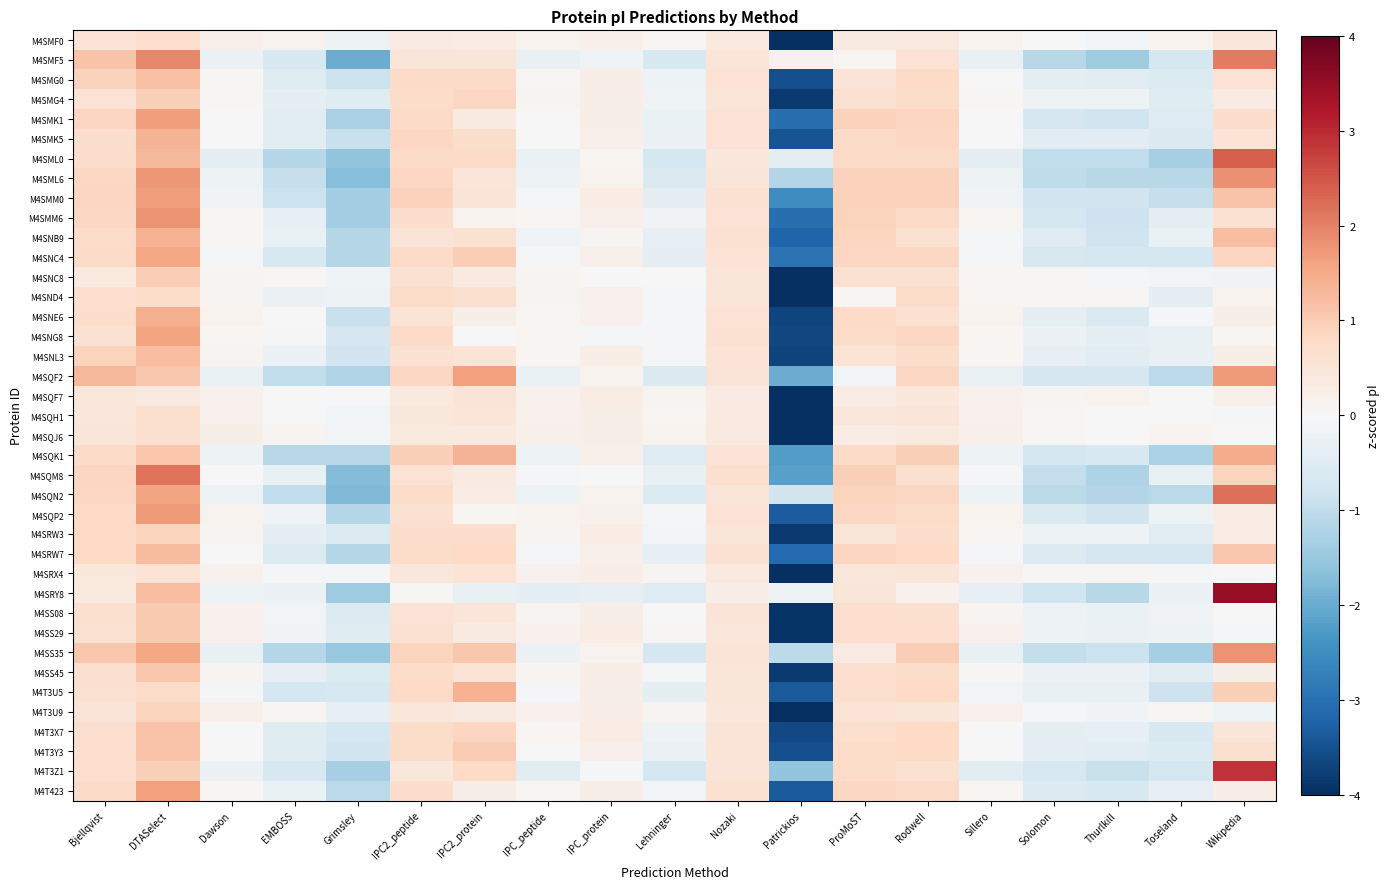

Reading right to left, transcribe all the data shown in this chart.

M4SMF0: Wikipedia=0.4	Toseland=0.1	Thurlkill=-0.1	Solomon=0.0	Sillero=0.1	Rodwell=0.4	ProMoST=0.4	Patrickios=-4.1	Nozaki=0.4	Lehninger=0.1	IPC_protein=0.2	IPC_peptide=0.1	IPC2_protein=0.3	IPC2_peptide=0.3	Grimsley=-0.2	EMBOSS=0.1	Dawson=0.2	DTASelect=0.7	Bjellqvist=0.5
M4SMF5: Wikipedia=2.1	Toseland=-0.7	Thurlkill=-1.4	Solomon=-1.1	Sillero=-0.3	Rodwell=0.6	ProMoST=0.1	Patrickios=0.2	Nozaki=0.5	Lehninger=-0.6	IPC_protein=-0.1	IPC_peptide=-0.3	IPC2_protein=0.5	IPC2_peptide=0.5	Grimsley=-2.0	EMBOSS=-0.6	Dawson=-0.2	DTASelect=1.9	Bjellqvist=1.1
M4SMG0: Wikipedia=0.6	Toseland=-0.6	Thurlkill=-0.4	Solomon=-0.4	Sillero=-0.0	Rodwell=0.8	ProMoST=0.5	Patrickios=-3.5	Nozaki=0.6	Lehninger=-0.2	IPC_protein=0.3	IPC_peptide=0.0	IPC2_protein=0.8	IPC2_peptide=0.8	Grimsley=-0.8	EMBOSS=-0.5	Dawson=0.0	DTASelect=1.2	Bjellqvist=0.9
M4SMG4: Wikipedia=0.3	Toseland=-0.5	Thurlkill=-0.2	Solomon=-0.2	Sillero=0.1	Rodwell=0.7	ProMoST=0.6	Patrickios=-3.8	Nozaki=0.5	Lehninger=-0.1	IPC_protein=0.2	IPC_peptide=0.1	IPC2_protein=0.8	IPC2_peptide=0.7	Grimsley=-0.5	EMBOSS=-0.4	Dawson=0.1	DTASelect=1.0	Bjellqvist=0.6
M4SMK1: Wikipedia=0.7	Toseland=-0.5	Thurlkill=-0.8	Solomon=-0.7	Sillero=0.0	Rodwell=0.8	ProMoST=0.9	Patrickios=-3.0	Nozaki=0.6	Lehninger=-0.3	IPC_protein=0.2	IPC_peptide=0.0	IPC2_protein=0.4	IPC2_peptide=0.8	Grimsley=-1.3	EMBOSS=-0.5	Dawson=0.0	DTASelect=1.7	Bjellqvist=0.8
M4SMK5: Wikipedia=0.5	Toseland=-0.6	Thurlkill=-0.5	Solomon=-0.4	Sillero=0.0	Rodwell=0.8	ProMoST=0.8	Patrickios=-3.4	Nozaki=0.6	Lehninger=-0.2	IPC_protein=0.2	IPC_peptide=0.0	IPC2_protein=0.7	IPC2_peptide=0.8	Grimsley=-0.9	EMBOSS=-0.5	Dawson=0.0	DTASelect=1.4	Bjellqvist=0.7
M4SML0: Wikipedia=2.4	Toseland=-1.3	Thurlkill=-1.0	Solomon=-1.0	Sillero=-0.4	Rodwell=0.8	ProMoST=0.8	Patrickios=-0.4	Nozaki=0.4	Lehninger=-0.7	IPC_protein=0.1	IPC_peptide=-0.3	IPC2_protein=0.8	IPC2_peptide=0.8	Grimsley=-1.6	EMBOSS=-1.1	Dawson=-0.4	DTASelect=1.3	Bjellqvist=0.7
M4SML6: Wikipedia=1.8	Toseland=-1.1	Thurlkill=-1.1	Solomon=-1.0	Sillero=-0.2	Rodwell=0.9	ProMoST=0.9	Patrickios=-1.2	Nozaki=0.5	Lehninger=-0.6	IPC_protein=0.1	IPC_peptide=-0.2	IPC2_protein=0.5	IPC2_peptide=0.8	Grimsley=-1.7	EMBOSS=-0.9	Dawson=-0.2	DTASelect=1.7	Bjellqvist=0.8
M4SMM0: Wikipedia=1.1	Toseland=-0.9	Thurlkill=-0.8	Solomon=-0.8	Sillero=-0.1	Rodwell=0.9	ProMoST=0.9	Patrickios=-2.5	Nozaki=0.6	Lehninger=-0.4	IPC_protein=0.3	IPC_peptide=-0.0	IPC2_protein=0.5	IPC2_peptide=0.9	Grimsley=-1.3	EMBOSS=-0.9	Dawson=-0.1	DTASelect=1.7	Bjellqvist=0.8
M4SMM6: Wikipedia=0.6	Toseland=-0.4	Thurlkill=-0.8	Solomon=-0.7	Sillero=0.1	Rodwell=0.8	ProMoST=0.9	Patrickios=-3.0	Nozaki=0.6	Lehninger=-0.1	IPC_protein=0.2	IPC_peptide=0.1	IPC2_protein=0.1	IPC2_peptide=0.7	Grimsley=-1.3	EMBOSS=-0.3	Dawson=0.1	DTASelect=1.8	Bjellqvist=0.8
M4SNB9: Wikipedia=1.2	Toseland=-0.3	Thurlkill=-0.8	Solomon=-0.5	Sillero=-0.1	Rodwell=0.6	ProMoST=0.9	Patrickios=-3.2	Nozaki=0.6	Lehninger=-0.3	IPC_protein=0.1	IPC_peptide=-0.1	IPC2_protein=0.6	IPC2_peptide=0.5	Grimsley=-1.1	EMBOSS=-0.3	Dawson=0.0	DTASelect=1.4	Bjellqvist=0.7
M4SNC4: Wikipedia=0.9	Toseland=-0.7	Thurlkill=-0.7	Solomon=-0.6	Sillero=-0.1	Rodwell=0.8	ProMoST=0.8	Patrickios=-3.0	Nozaki=0.6	Lehninger=-0.4	IPC_protein=0.2	IPC_peptide=-0.1	IPC2_protein=1.0	IPC2_peptide=0.8	Grimsley=-1.1	EMBOSS=-0.6	Dawson=-0.1	DTASelect=1.5	Bjellqvist=0.8
M4SNC8: Wikipedia=-0.1	Toseland=-0.1	Thurlkill=-0.0	Solomon=0.1	Sillero=0.1	Rodwell=0.6	ProMoST=0.6	Patrickios=-4.0	Nozaki=0.5	Lehninger=-0.0	IPC_protein=-0.0	IPC_peptide=0.1	IPC2_protein=0.4	IPC2_peptide=0.6	Grimsley=-0.2	EMBOSS=0.1	Dawson=0.1	DTASelect=1.0	Bjellqvist=0.4
M4SND4: Wikipedia=0.1	Toseland=-0.4	Thurlkill=0.0	Solomon=0.0	Sillero=0.1	Rodwell=0.7	ProMoST=0.1	Patrickios=-4.0	Nozaki=0.5	Lehninger=-0.0	IPC_protein=0.2	IPC_peptide=0.1	IPC2_protein=0.6	IPC2_peptide=0.7	Grimsley=-0.2	EMBOSS=-0.2	Dawson=0.1	DTASelect=0.7	Bjellqvist=0.7
M4SNE6: Wikipedia=0.2	Toseland=-0.0	Thurlkill=-0.6	Solomon=-0.4	Sillero=0.1	Rodwell=0.6	ProMoST=0.8	Patrickios=-3.7	Nozaki=0.6	Lehninger=-0.0	IPC_protein=0.2	IPC_peptide=0.1	IPC2_protein=0.2	IPC2_peptide=0.5	Grimsley=-0.9	EMBOSS=-0.0	Dawson=0.1	DTASelect=1.4	Bjellqvist=0.7
M4SNG8: Wikipedia=0.1	Toseland=-0.3	Thurlkill=-0.4	Solomon=-0.2	Sillero=0.1	Rodwell=0.8	ProMoST=0.7	Patrickios=-3.6	Nozaki=0.6	Lehninger=-0.1	IPC_protein=-0.0	IPC_peptide=0.1	IPC2_protein=0.0	IPC2_peptide=0.8	Grimsley=-0.7	EMBOSS=-0.1	Dawson=0.1	DTASelect=1.6	Bjellqvist=0.6
M4SNL3: Wikipedia=0.2	Toseland=-0.3	Thurlkill=-0.4	Solomon=-0.3	Sillero=0.1	Rodwell=0.7	ProMoST=0.6	Patrickios=-3.7	Nozaki=0.6	Lehninger=-0.1	IPC_protein=0.3	IPC_peptide=0.1	IPC2_protein=0.6	IPC2_peptide=0.6	Grimsley=-0.8	EMBOSS=-0.2	Dawson=0.1	DTASelect=1.2	Bjellqvist=0.9
M4SQF2: Wikipedia=1.7	Toseland=-1.1	Thurlkill=-0.7	Solomon=-0.7	Sillero=-0.3	Rodwell=0.8	ProMoST=-0.1	Patrickios=-2.0	Nozaki=0.5	Lehninger=-0.6	IPC_protein=0.1	IPC_peptide=-0.3	IPC2_protein=1.6	IPC2_peptide=0.8	Grimsley=-1.2	EMBOSS=-1.0	Dawson=-0.3	DTASelect=1.1	Bjellqvist=1.3
M4SQF7: Wikipedia=0.2	Toseland=-0.0	Thurlkill=0.1	Solomon=0.1	Sillero=0.2	Rodwell=0.4	ProMoST=0.3	Patrickios=-4.2	Nozaki=0.3	Lehninger=0.1	IPC_protein=0.3	IPC_peptide=0.2	IPC2_protein=0.5	IPC2_peptide=0.4	Grimsley=0.0	EMBOSS=0.0	Dawson=0.2	DTASelect=0.4	Bjellqvist=0.5
M4SQH1: Wikipedia=-0.0	Toseland=-0.0	Thurlkill=0.0	Solomon=0.1	Sillero=0.2	Rodwell=0.5	ProMoST=0.5	Patrickios=-4.1	Nozaki=0.4	Lehninger=0.1	IPC_protein=0.2	IPC_peptide=0.2	IPC2_protein=0.5	IPC2_peptide=0.5	Grimsley=-0.1	EMBOSS=0.0	Dawson=0.2	DTASelect=0.6	Bjellqvist=0.4
M4SQJ6: Wikipedia=0.0	Toseland=0.1	Thurlkill=0.0	Solomon=0.1	Sillero=0.2	Rodwell=0.4	ProMoST=0.3	Patrickios=-4.2	Nozaki=0.4	Lehninger=0.2	IPC_protein=0.2	IPC_peptide=0.2	IPC2_protein=0.4	IPC2_peptide=0.4	Grimsley=-0.1	EMBOSS=0.1	Dawson=0.2	DTASelect=0.6	Bjellqvist=0.5
M4SQK1: Wikipedia=1.5	Toseland=-1.3	Thurlkill=-0.6	Solomon=-0.7	Sillero=-0.2	Rodwell=0.9	ProMoST=0.8	Patrickios=-2.2	Nozaki=0.5	Lehninger=-0.5	IPC_protein=0.2	IPC_peptide=-0.2	IPC2_protein=1.4	IPC2_peptide=0.9	Grimsley=-1.1	EMBOSS=-1.1	Dawson=-0.2	DTASelect=1.1	Bjellqvist=0.8
M4SQM8: Wikipedia=0.9	Toseland=-0.3	Thurlkill=-1.2	Solomon=-0.9	Sillero=-0.1	Rodwell=0.7	ProMoST=0.9	Patrickios=-2.2	Nozaki=0.7	Lehninger=-0.3	IPC_protein=0.0	IPC_peptide=-0.1	IPC2_protein=0.4	IPC2_peptide=0.6	Grimsley=-1.7	EMBOSS=-0.3	Dawson=0.0	DTASelect=2.2	Bjellqvist=0.9
M4SQN2: Wikipedia=2.2	Toseland=-1.1	Thurlkill=-1.2	Solomon=-1.1	Sillero=-0.2	Rodwell=0.8	ProMoST=0.9	Patrickios=-0.7	Nozaki=0.5	Lehninger=-0.6	IPC_protein=0.1	IPC_peptide=-0.2	IPC2_protein=0.3	IPC2_peptide=0.7	Grimsley=-1.8	EMBOSS=-1.0	Dawson=-0.2	DTASelect=1.6	Bjellqvist=0.8
M4SQP2: Wikipedia=0.3	Toseland=-0.2	Thurlkill=-0.8	Solomon=-0.6	Sillero=0.1	Rodwell=0.7	ProMoST=0.8	Patrickios=-3.3	Nozaki=0.6	Lehninger=-0.0	IPC_protein=0.2	IPC_peptide=0.1	IPC2_protein=0.1	IPC2_peptide=0.6	Grimsley=-1.1	EMBOSS=-0.1	Dawson=0.1	DTASelect=1.7	Bjellqvist=0.8
M4SRW3: Wikipedia=0.3	Toseland=-0.4	Thurlkill=-0.2	Solomon=-0.2	Sillero=0.1	Rodwell=0.7	ProMoST=0.5	Patrickios=-3.8	Nozaki=0.5	Lehninger=-0.1	IPC_protein=0.3	IPC_peptide=0.1	IPC2_protein=0.7	IPC2_peptide=0.7	Grimsley=-0.5	EMBOSS=-0.3	Dawson=0.1	DTASelect=0.9	Bjellqvist=0.8
M4SRW7: Wikipedia=1.1	Toseland=-0.7	Thurlkill=-0.7	Solomon=-0.5	Sillero=-0.1	Rodwell=0.8	ProMoST=0.9	Patrickios=-3.1	Nozaki=0.6	Lehninger=-0.3	IPC_protein=0.2	IPC_peptide=-0.1	IPC2_protein=0.8	IPC2_peptide=0.7	Grimsley=-1.2	EMBOSS=-0.5	Dawson=-0.0	DTASelect=1.3	Bjellqvist=0.8
M4SRX4: Wikipedia=0.0	Toseland=-0.1	Thurlkill=0.1	Solomon=0.1	Sillero=0.2	Rodwell=0.5	ProMoST=0.4	Patrickios=-4.1	Nozaki=0.4	Lehninger=0.1	IPC_protein=0.3	IPC_peptide=0.2	IPC2_protein=0.6	IPC2_peptide=0.5	Grimsley=-0.1	EMBOSS=-0.0	Dawson=0.2	DTASelect=0.6	Bjellqvist=0.4
M4SRY8: Wikipedia=3.5	Toseland=-0.2	Thurlkill=-1.1	Solomon=-0.8	Sillero=-0.3	Rodwell=0.2	ProMoST=0.5	Patrickios=-0.2	Nozaki=0.3	Lehninger=-0.5	IPC_protein=-0.3	IPC_peptide=-0.4	IPC2_protein=-0.3	IPC2_peptide=0.0	Grimsley=-1.4	EMBOSS=-0.2	Dawson=-0.2	DTASelect=1.2	Bjellqvist=0.4
M4SS08: Wikipedia=-0.0	Toseland=-0.2	Thurlkill=-0.3	Solomon=-0.2	Sillero=0.1	Rodwell=0.6	ProMoST=0.7	Patrickios=-3.9	Nozaki=0.5	Lehninger=0.0	IPC_protein=0.2	IPC_peptide=0.1	IPC2_protein=0.5	IPC2_peptide=0.6	Grimsley=-0.5	EMBOSS=-0.1	Dawson=0.2	DTASelect=1.1	Bjellqvist=0.6
M4SS29: Wikipedia=-0.1	Toseland=-0.2	Thurlkill=-0.2	Solomon=-0.2	Sillero=0.2	Rodwell=0.7	ProMoST=0.7	Patrickios=-3.9	Nozaki=0.5	Lehninger=0.0	IPC_protein=0.3	IPC_peptide=0.2	IPC2_protein=0.3	IPC2_peptide=0.6	Grimsley=-0.5	EMBOSS=-0.1	Dawson=0.2	DTASelect=1.0	Bjellqvist=0.6
M4SS35: Wikipedia=1.8	Toseland=-1.3	Thurlkill=-0.9	Solomon=-1.0	Sillero=-0.3	Rodwell=1.0	ProMoST=0.3	Patrickios=-1.1	Nozaki=0.5	Lehninger=-0.7	IPC_protein=0.1	IPC_peptide=-0.2	IPC2_protein=1.1	IPC2_peptide=0.9	Grimsley=-1.5	EMBOSS=-1.1	Dawson=-0.3	DTASelect=1.5	Bjellqvist=1.1
M4SS45: Wikipedia=0.2	Toseland=-0.4	Thurlkill=-0.2	Solomon=-0.2	Sillero=0.1	Rodwell=0.7	ProMoST=0.7	Patrickios=-3.8	Nozaki=0.5	Lehninger=-0.1	IPC_protein=0.3	IPC_peptide=0.1	IPC2_protein=0.5	IPC2_peptide=0.7	Grimsley=-0.6	EMBOSS=-0.3	Dawson=0.1	DTASelect=1.1	Bjellqvist=0.6
M4T3U5: Wikipedia=1.0	Toseland=-0.8	Thurlkill=-0.3	Solomon=-0.3	Sillero=-0.1	Rodwell=0.8	ProMoST=0.7	Patrickios=-3.4	Nozaki=0.5	Lehninger=-0.4	IPC_protein=0.2	IPC_peptide=-0.0	IPC2_protein=1.4	IPC2_peptide=0.8	Grimsley=-0.7	EMBOSS=-0.7	Dawson=-0.0	DTASelect=0.7	Bjellqvist=0.6
M4T3U9: Wikipedia=-0.2	Toseland=0.1	Thurlkill=-0.2	Solomon=-0.1	Sillero=0.2	Rodwell=0.5	ProMoST=0.5	Patrickios=-4.1	Nozaki=0.4	Lehninger=0.1	IPC_protein=0.3	IPC_peptide=0.2	IPC2_protein=0.4	IPC2_peptide=0.4	Grimsley=-0.3	EMBOSS=0.1	Dawson=0.2	DTASelect=0.9	Bjellqvist=0.5
M4T3X7: Wikipedia=0.5	Toseland=-0.6	Thurlkill=-0.3	Solomon=-0.4	Sillero=0.0	Rodwell=0.8	ProMoST=0.7	Patrickios=-3.6	Nozaki=0.5	Lehninger=-0.2	IPC_protein=0.3	IPC_peptide=0.1	IPC2_protein=0.9	IPC2_peptide=0.7	Grimsley=-0.7	EMBOSS=-0.5	Dawson=0.0	DTASelect=1.1	Bjellqvist=0.7
M4T3Y3: Wikipedia=0.6	Toseland=-0.5	Thurlkill=-0.4	Solomon=-0.4	Sillero=-0.0	Rodwell=0.8	ProMoST=0.7	Patrickios=-3.5	Nozaki=0.6	Lehninger=-0.3	IPC_protein=0.2	IPC_peptide=-0.0	IPC2_protein=1.0	IPC2_peptide=0.7	Grimsley=-0.8	EMBOSS=-0.5	Dawson=-0.0	DTASelect=1.1	Bjellqvist=0.7
M4T3Z1: Wikipedia=2.9	Toseland=-0.7	Thurlkill=-0.9	Solomon=-0.6	Sillero=-0.4	Rodwell=0.6	ProMoST=0.7	Patrickios=-1.6	Nozaki=0.5	Lehninger=-0.7	IPC_protein=-0.1	IPC_peptide=-0.4	IPC2_protein=0.8	IPC2_peptide=0.5	Grimsley=-1.3	EMBOSS=-0.6	Dawson=-0.2	DTASelect=0.9	Bjellqvist=0.7
M4T423: Wikipedia=0.3	Toseland=-0.3	Thurlkill=-0.6	Solomon=-0.6	Sillero=0.1	Rodwell=0.8	ProMoST=0.8	Patrickios=-3.4	Nozaki=0.6	Lehninger=-0.1	IPC_protein=0.2	IPC_peptide=0.1	IPC2_protein=0.2	IPC2_peptide=0.7	Grimsley=-1.1	EMBOSS=-0.3	Dawson=0.1	DTASelect=1.6	Bjellqvist=0.8